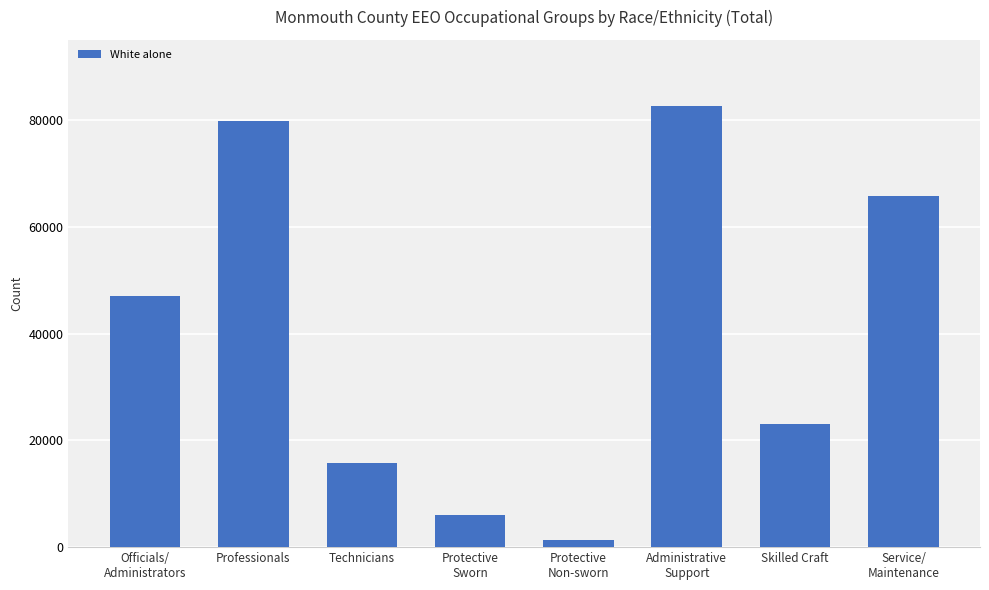

What is the approximate value at Technicians, to the nearest 50?

15650